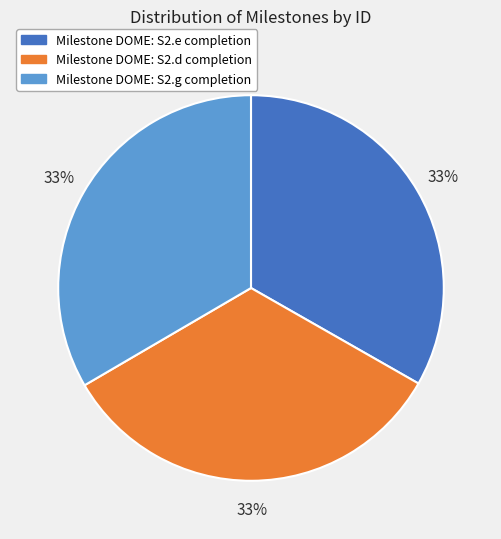

Is Milestone DOME: S2.d completion the majority of the pie?

No